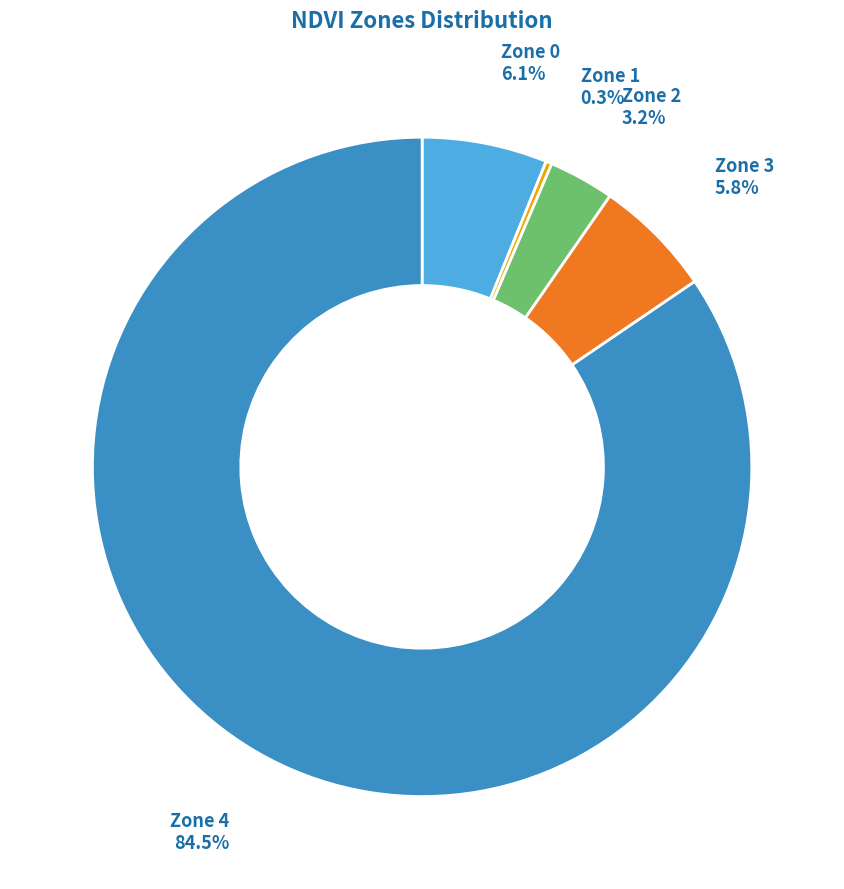

Does any single category account for the majority?

Yes